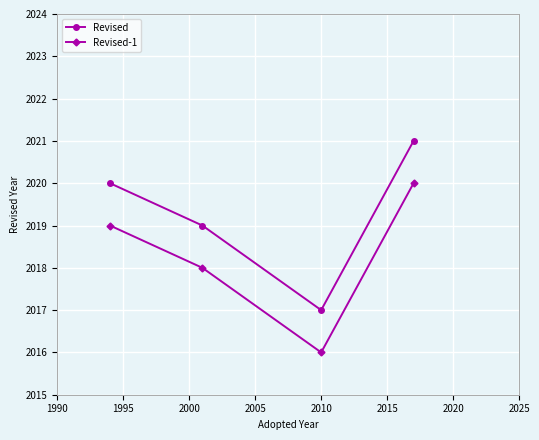

What is the sum of all Revised values?

8077